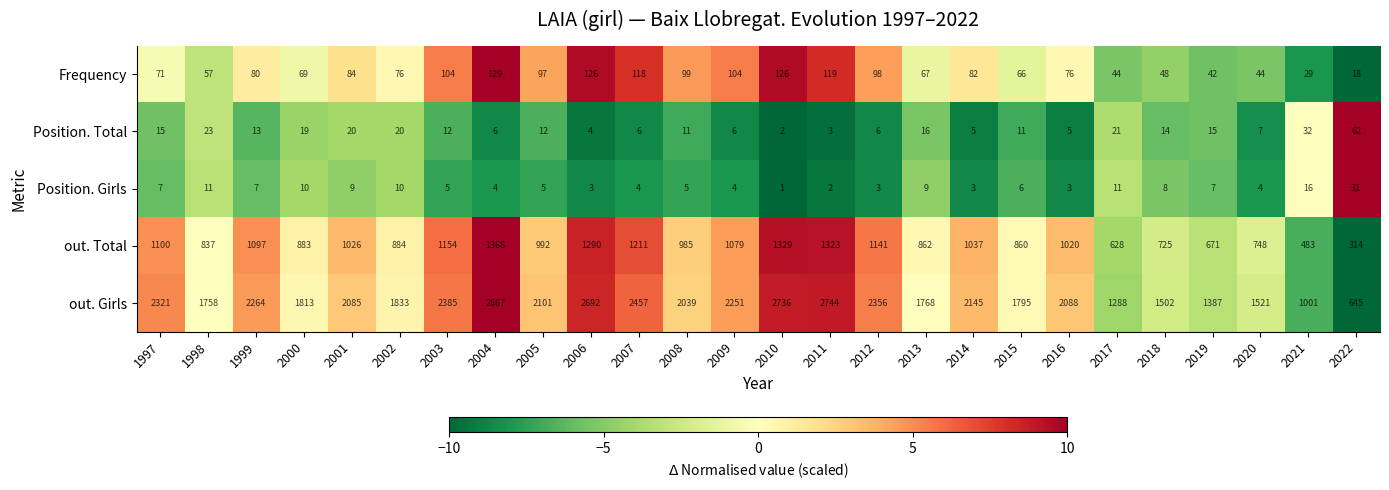

What is the difference between the Position. Total values at 2010 and 2009?

4